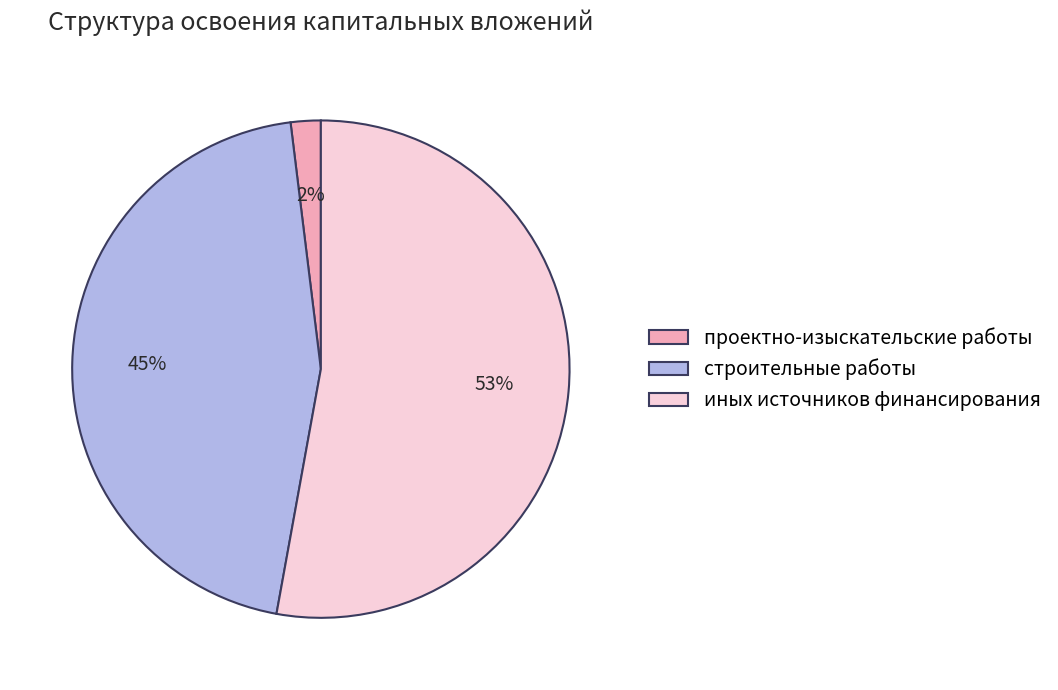

Does any single category account for the majority?

Yes